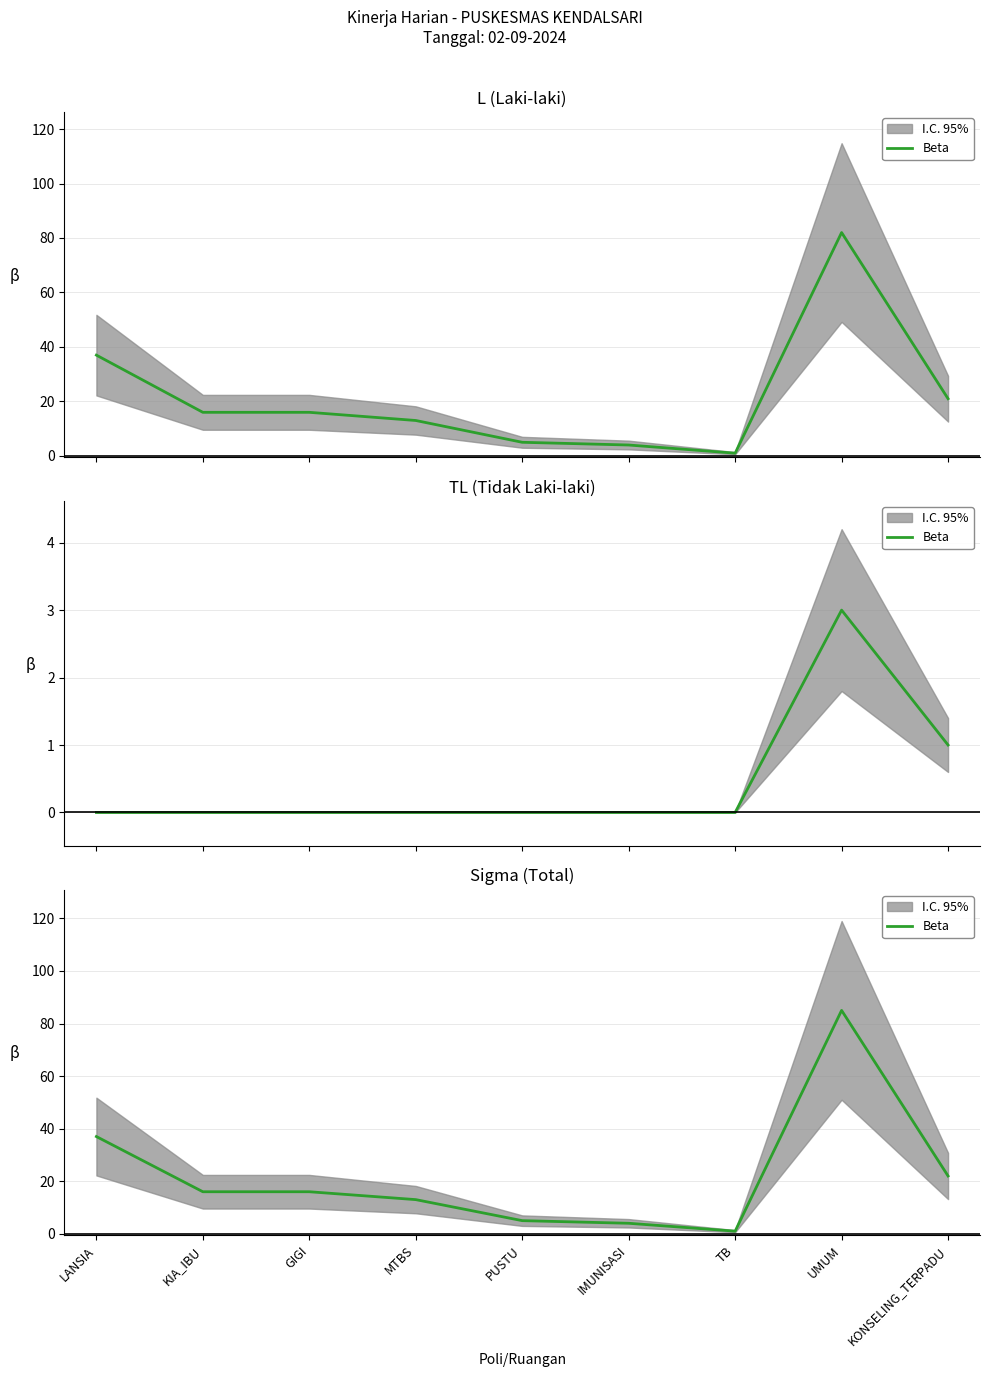

What is the sum of all values?

199